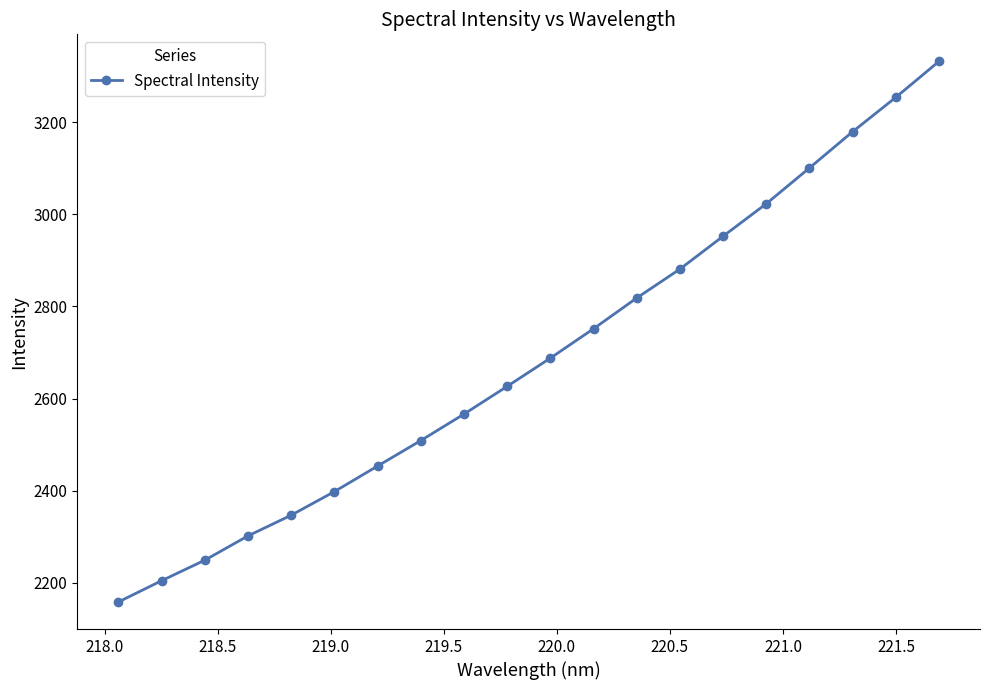

Count the number of values greater than 2687.

10